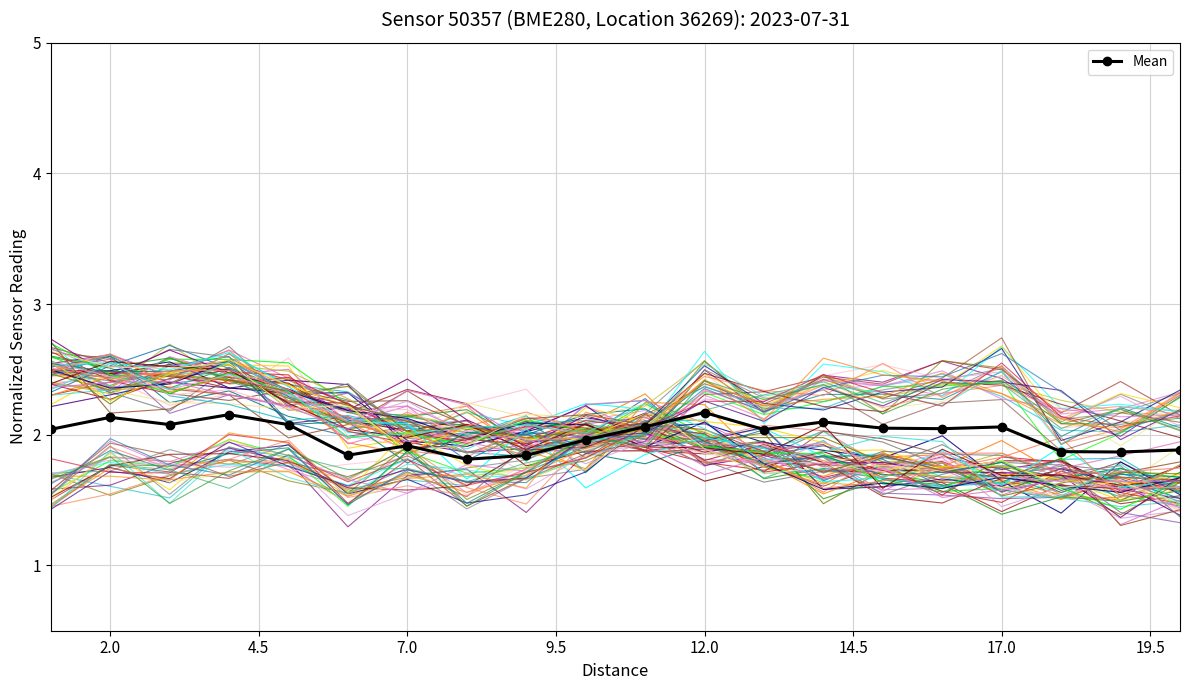

True or false: Mean has more than 0 points higher than both neighbors.

True